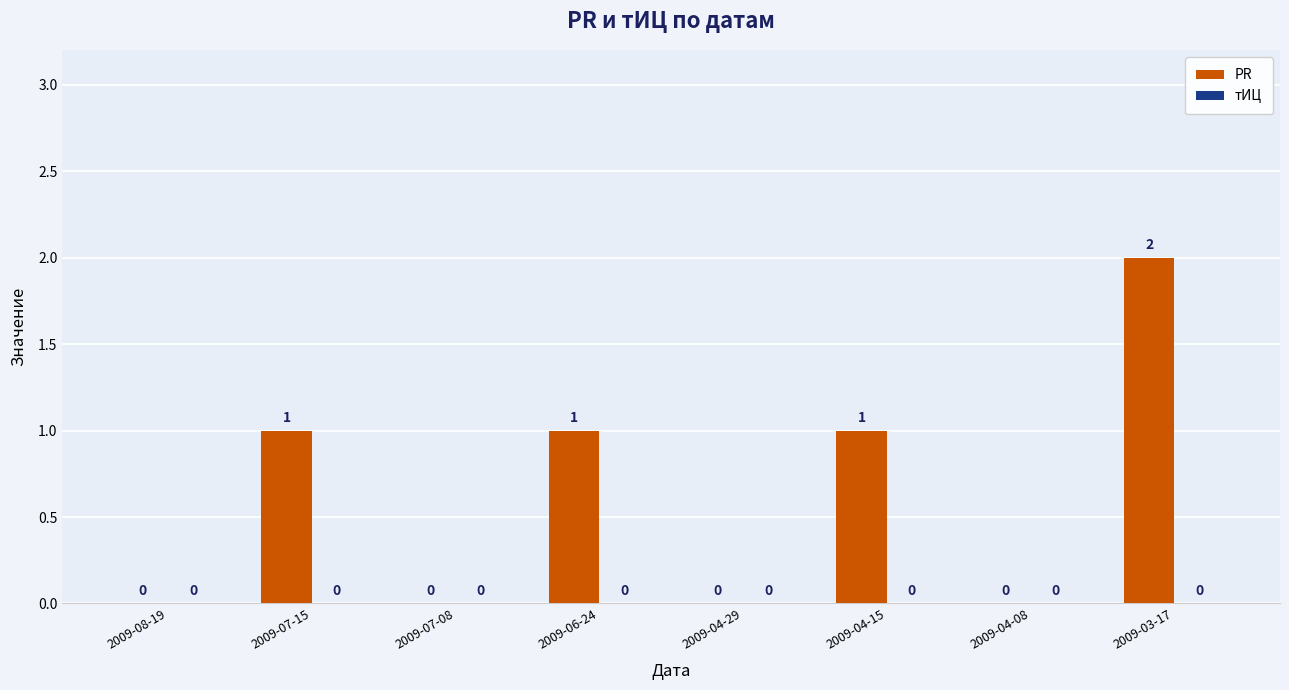

The chart shows a value of 0 at 2009-08-19. True or false?

True